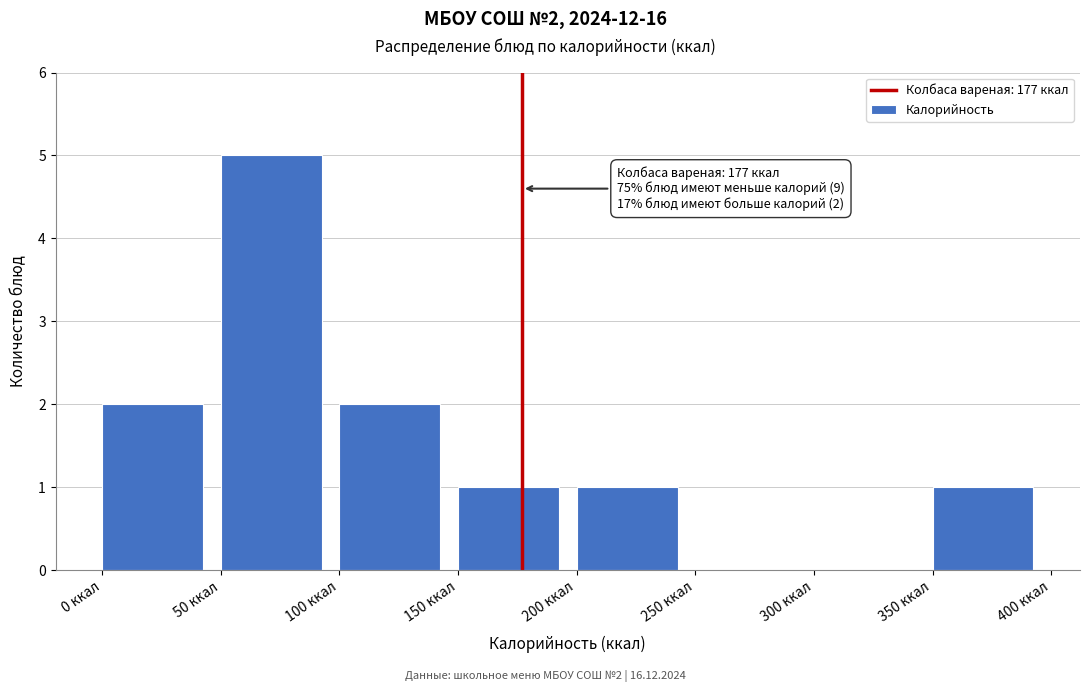

Which range on the x-axis has the tallest bar?

50 to 100